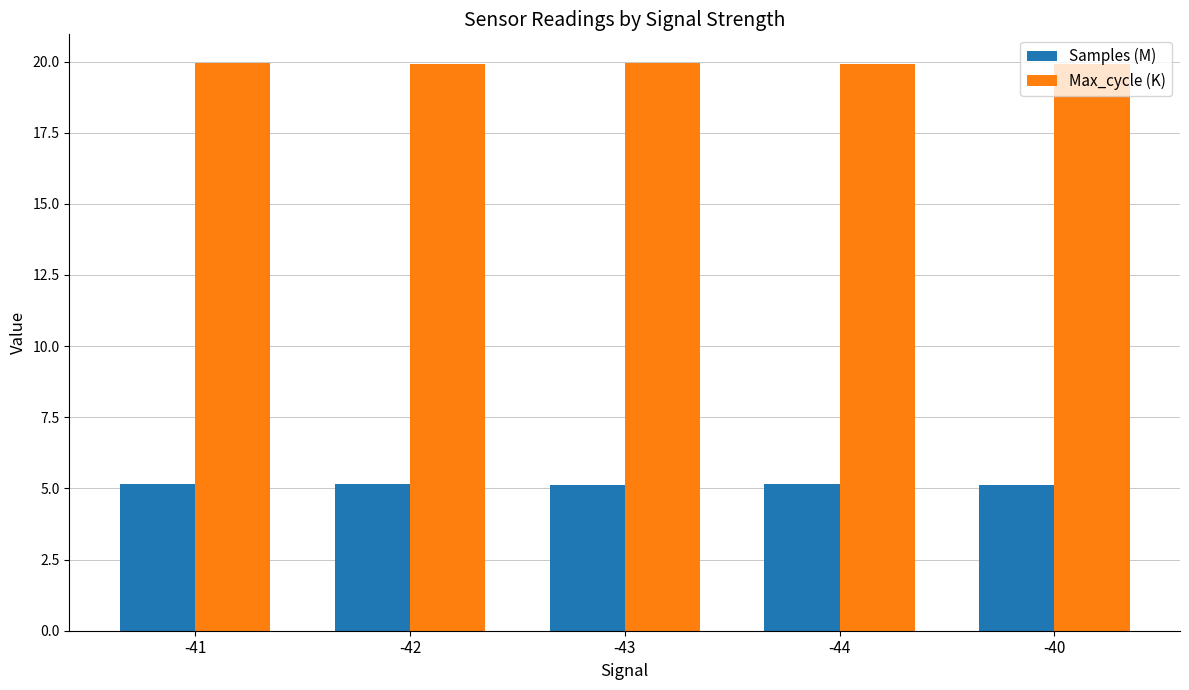

Is the value of Max_cycle (K) at -41 greater than the value of Samples (M) at -42?

Yes